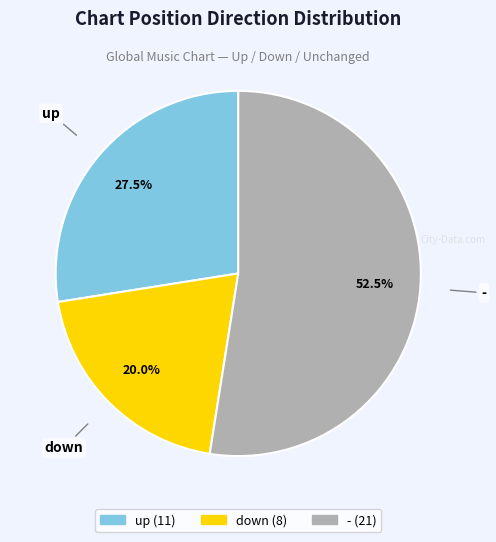

Which slice is the smallest?

down